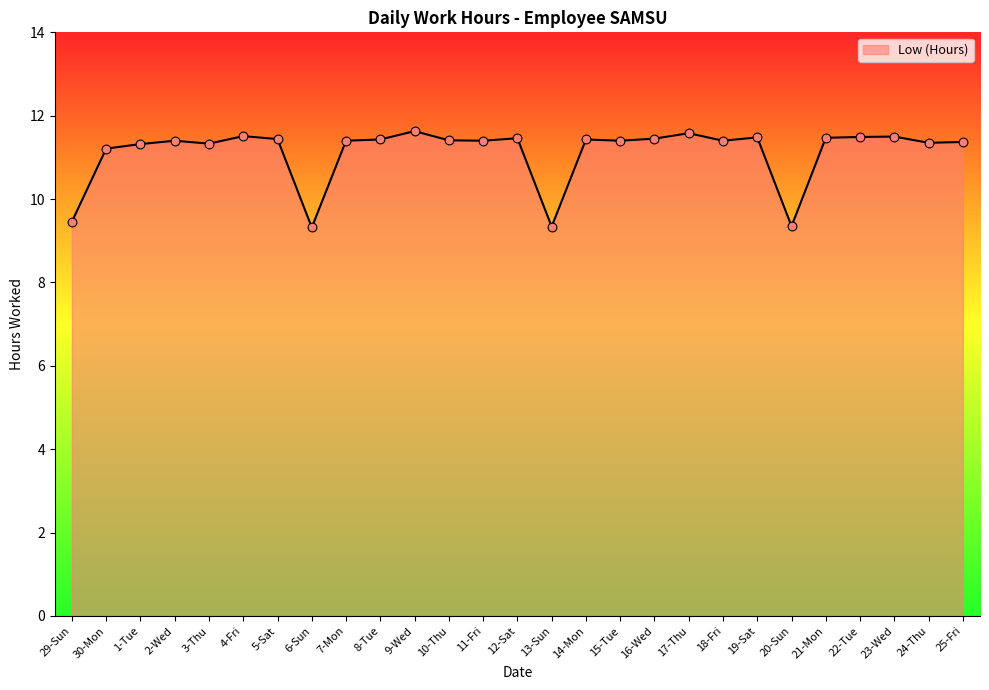

What is the ratio of the value at 29-Sun to the value at 17-Thu?

0.8